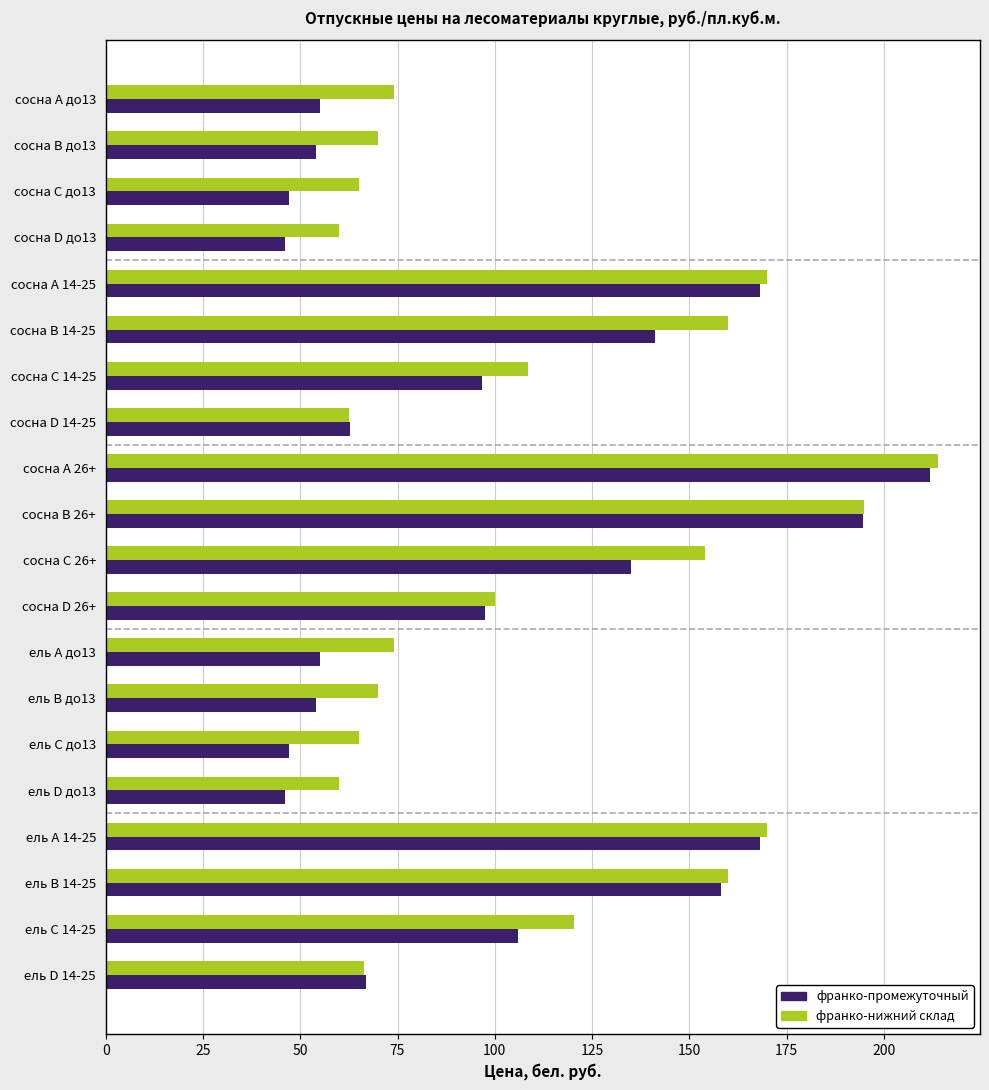

Between сосна А 26+ and ель С 14-25, which series saw the biggest shift?

франко-промежуточный